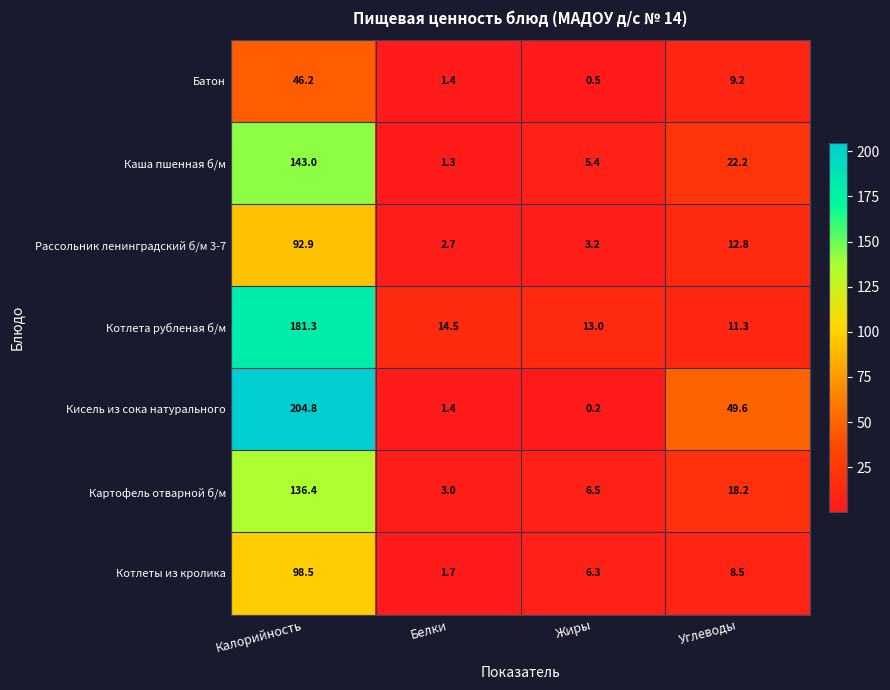

What is the difference between the highest and lowest values at Жиры?

12.8